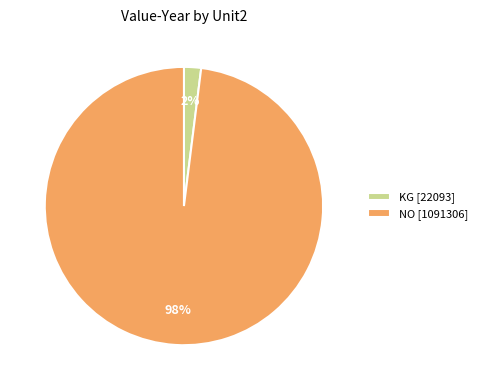

True or false: NO [1091306] accounts for 89% of the total.

False